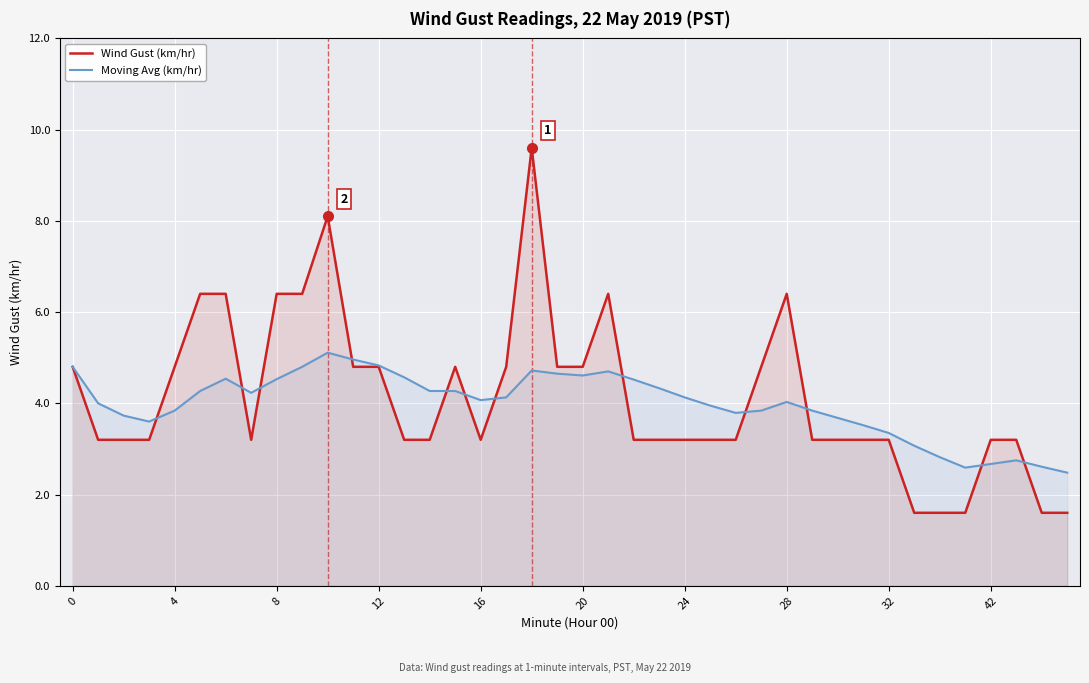

After their last crossing, which series has the higher values: Moving Avg (km/hr) or Wind Gust (km/hr)?

Moving Avg (km/hr)